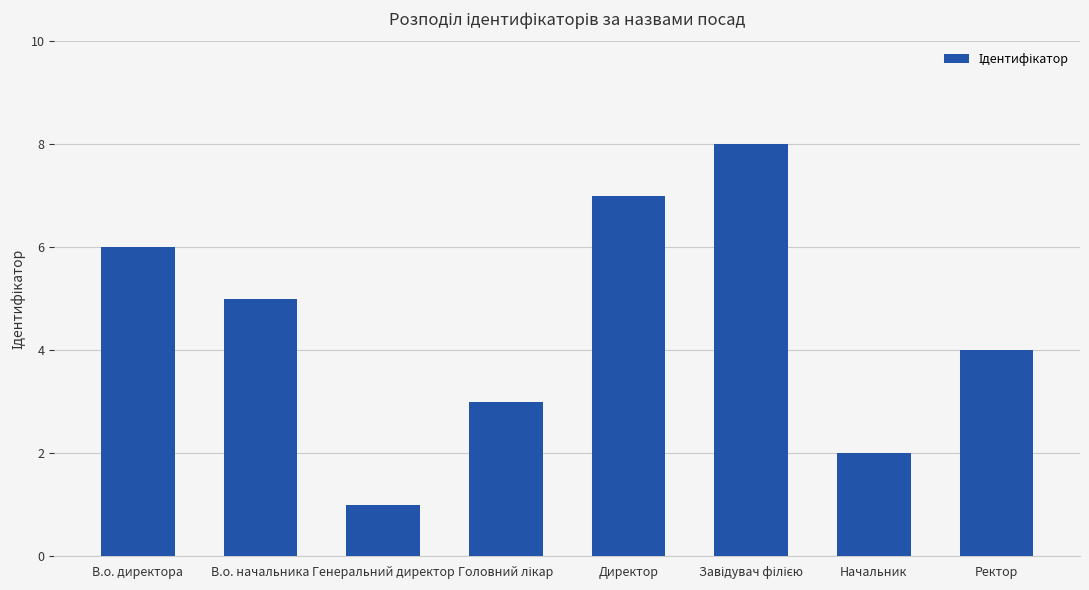

Does the chart contain any negative values?

No